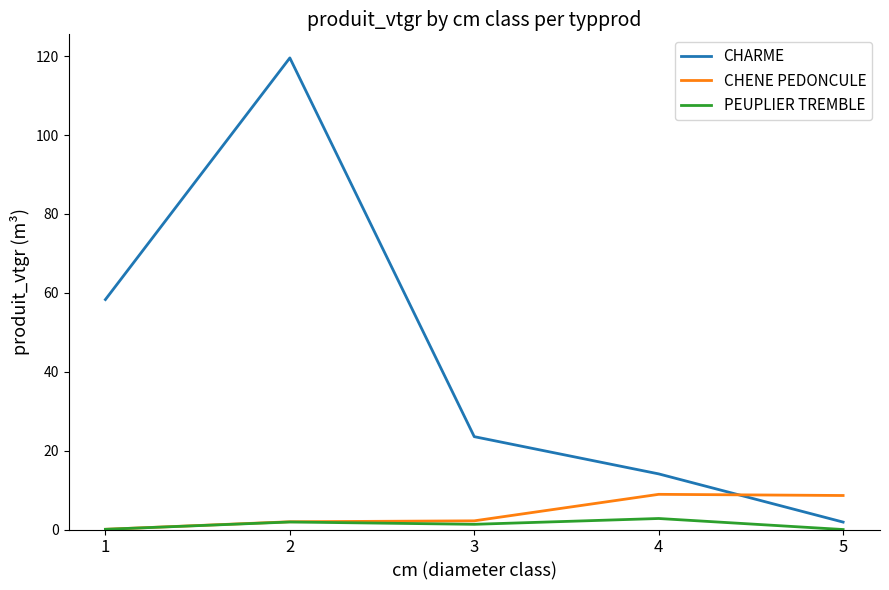

The value of CHARME at 2 is 119.5. True or false?

True